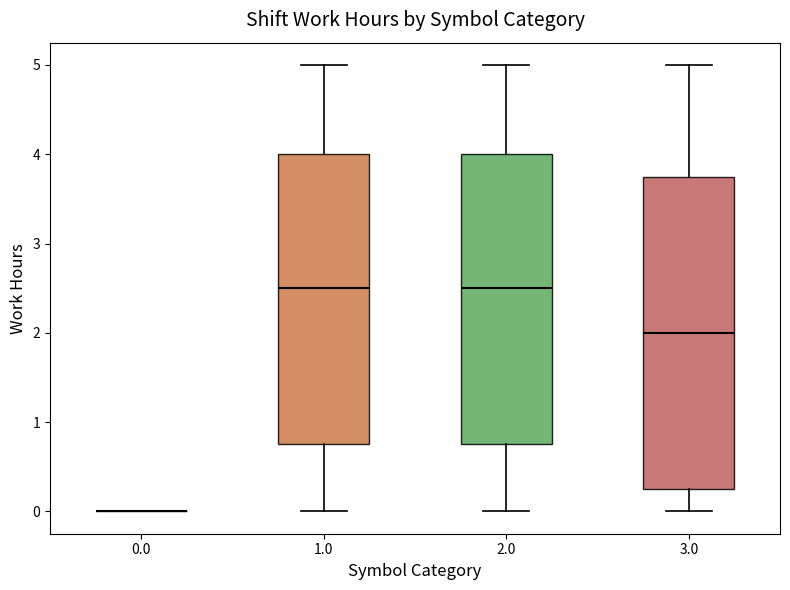

Where is the upper edge of the box at x = 1.0 on the y-axis? The values are not printed on the chart, so give them approximately, as read against the axis.

4.0